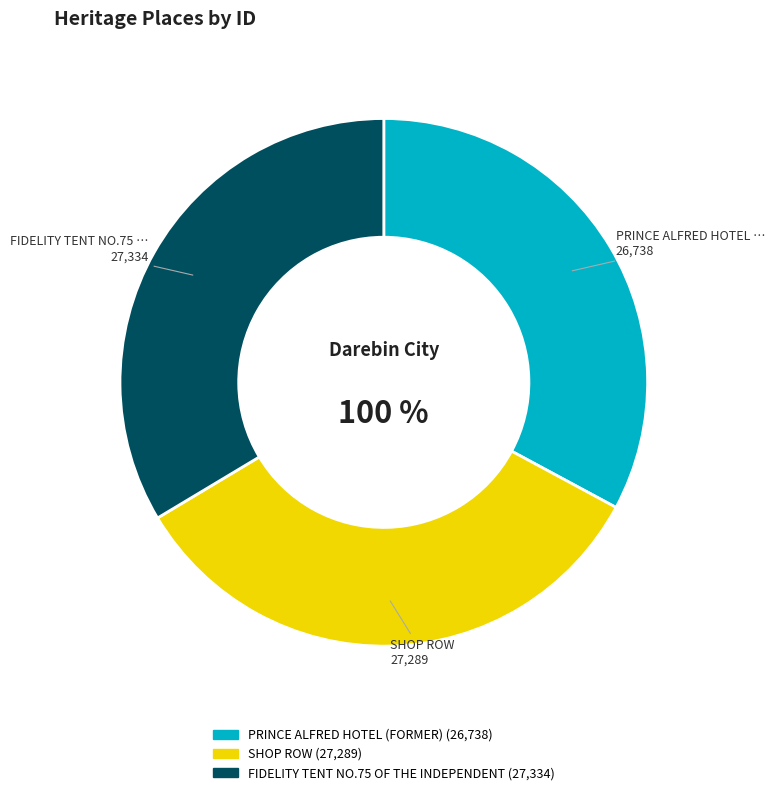

Count the number of slices in the pie.

3